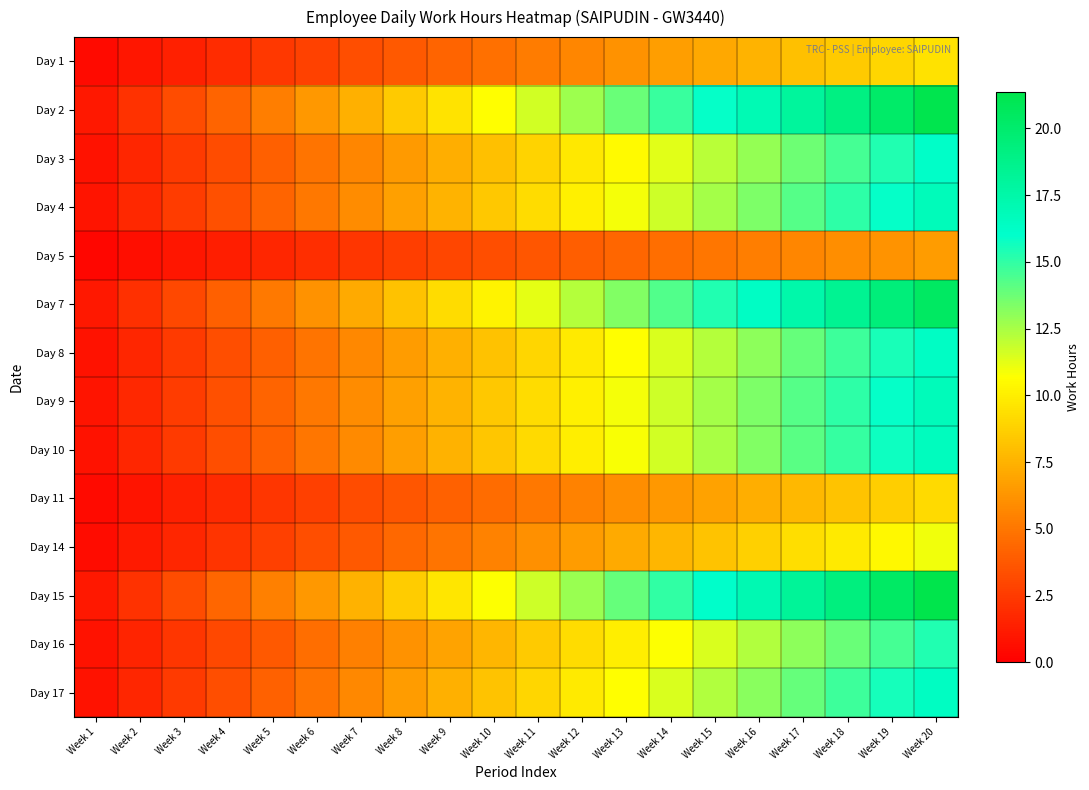

At Week 6, list the series in order from smallest to largest.

Day 5, Day 11, Day 1, Day 14, Day 16, Day 3, Day 8, Day 17, Day 10, Day 9, Day 4, Day 7, Day 2, Day 15